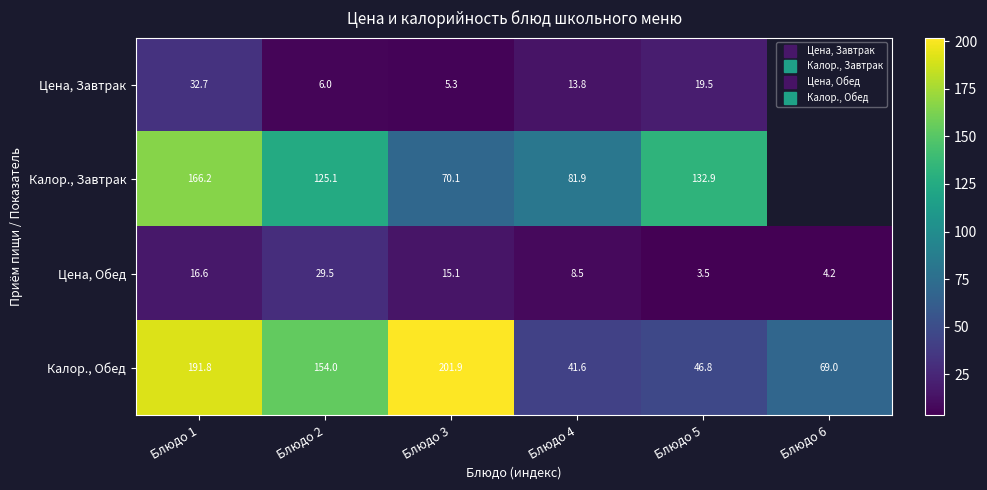

How many data points does each series have?

6